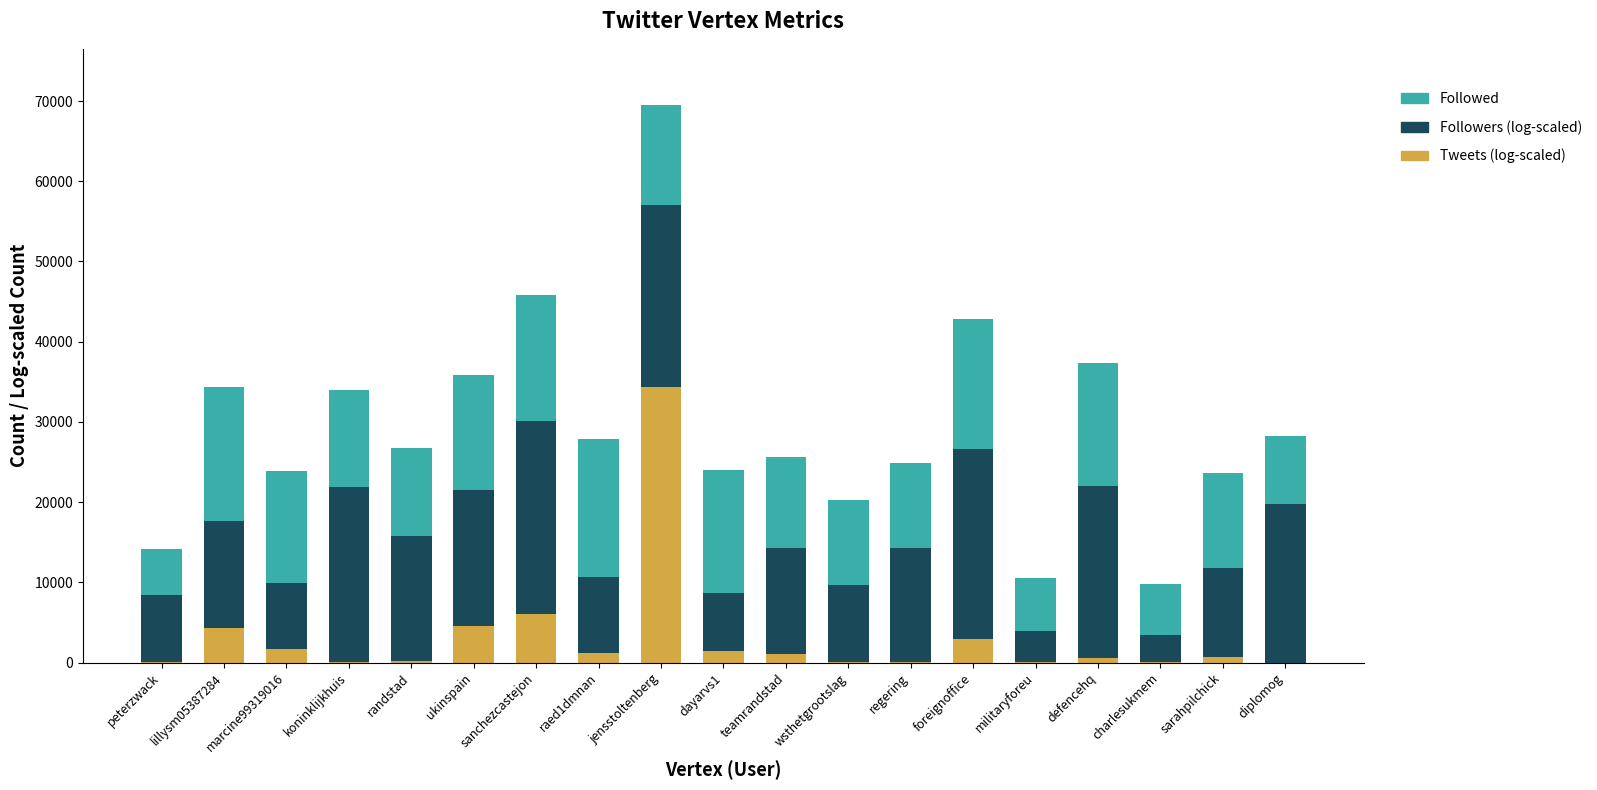

At which category is the sum across all series the highest?

jensstoltenberg